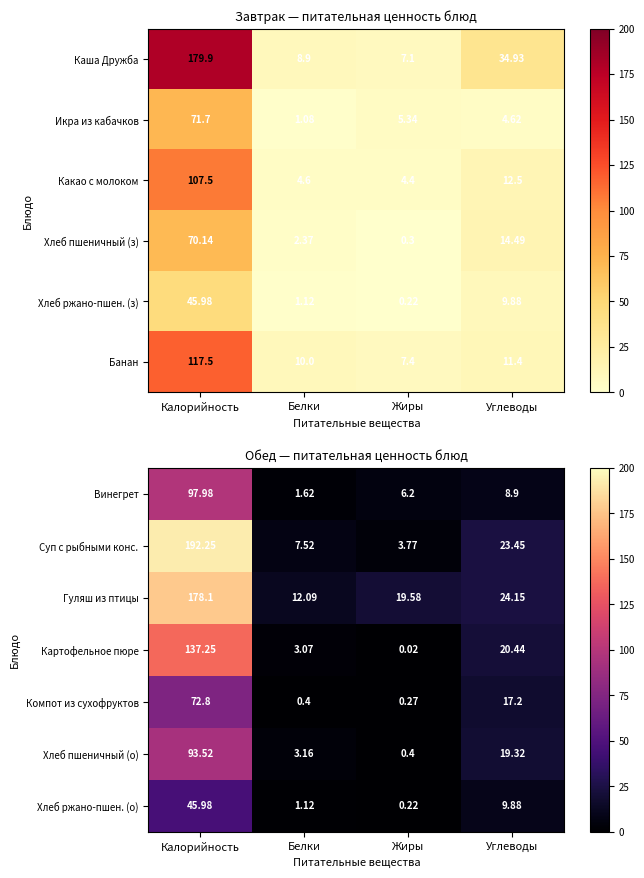

At which label does Картофельное пюре reach its minimum?

Жиры